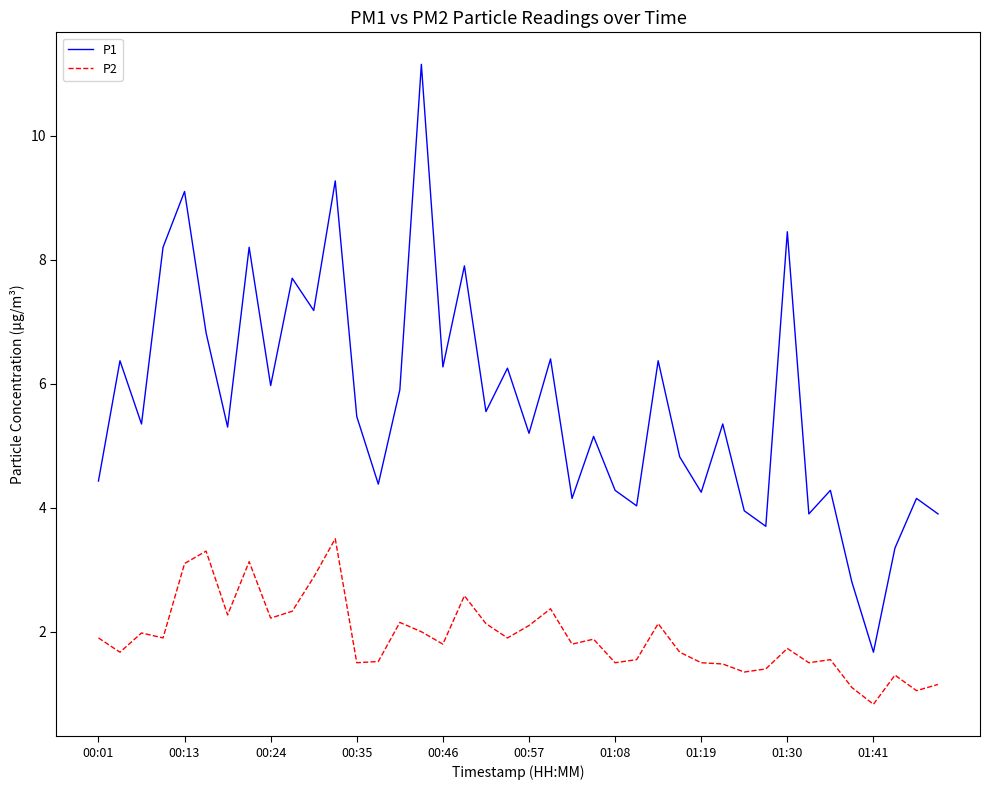

Rank the series by their maximum value, from highest to lowest.

P1, P2